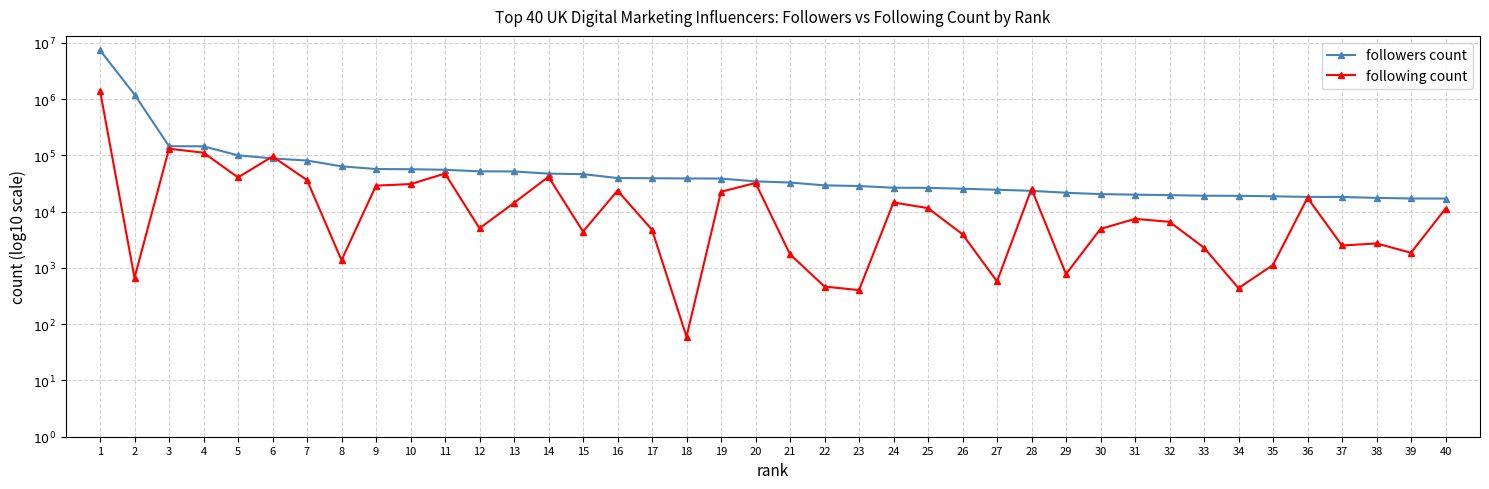

The following count series shows 7.3 at 9. True or false?

False